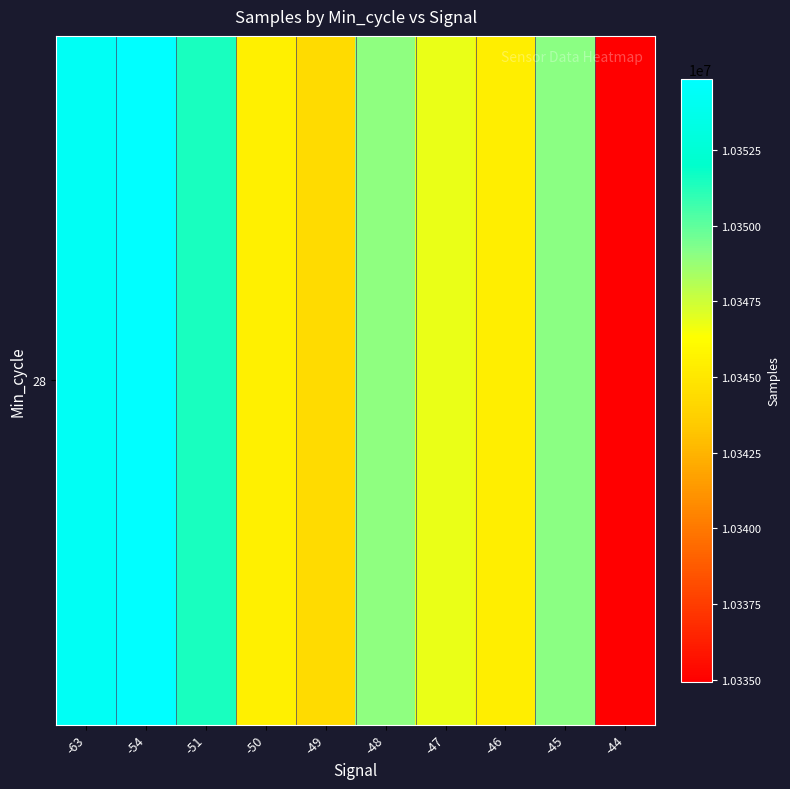

What is the change in value from -50 to -49?

-1137.2